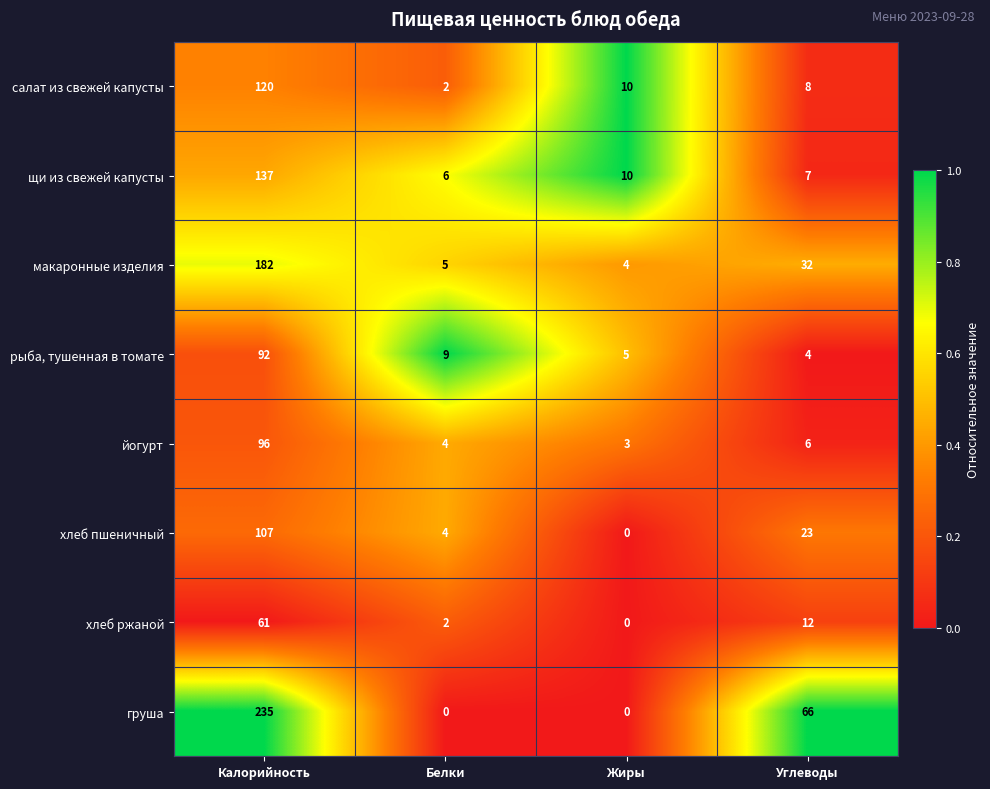

At which label does йогурт reach its minimum?

Жиры